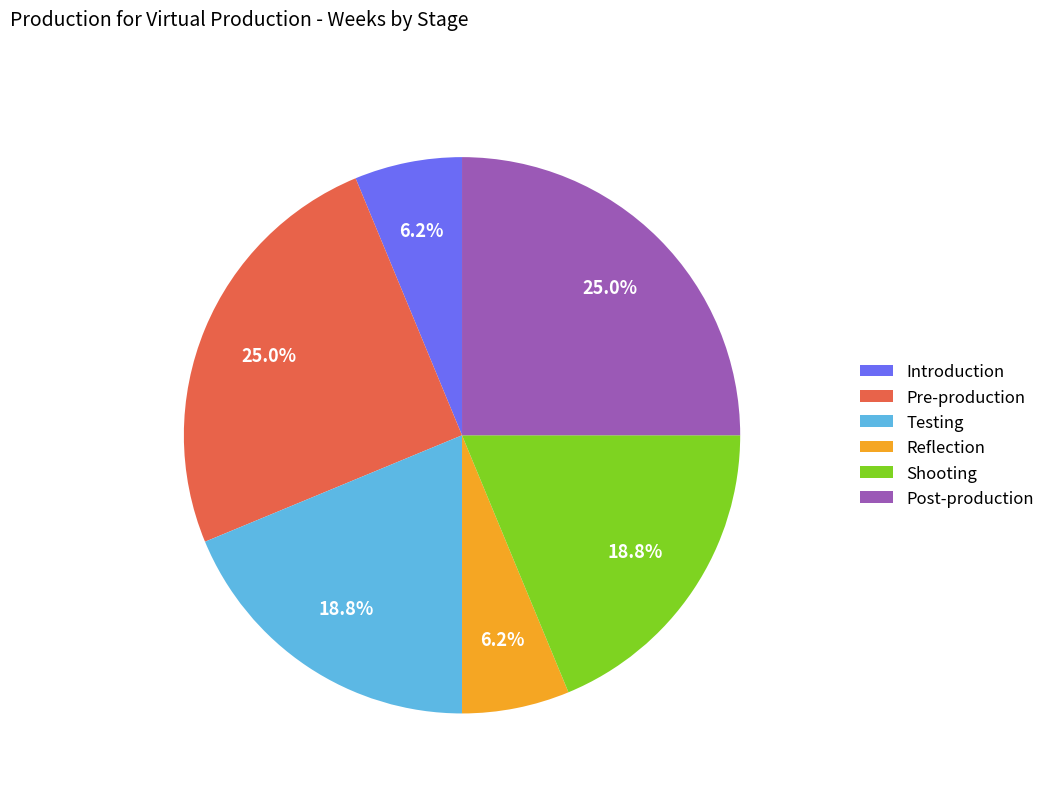

How many segments does this pie chart have?

6